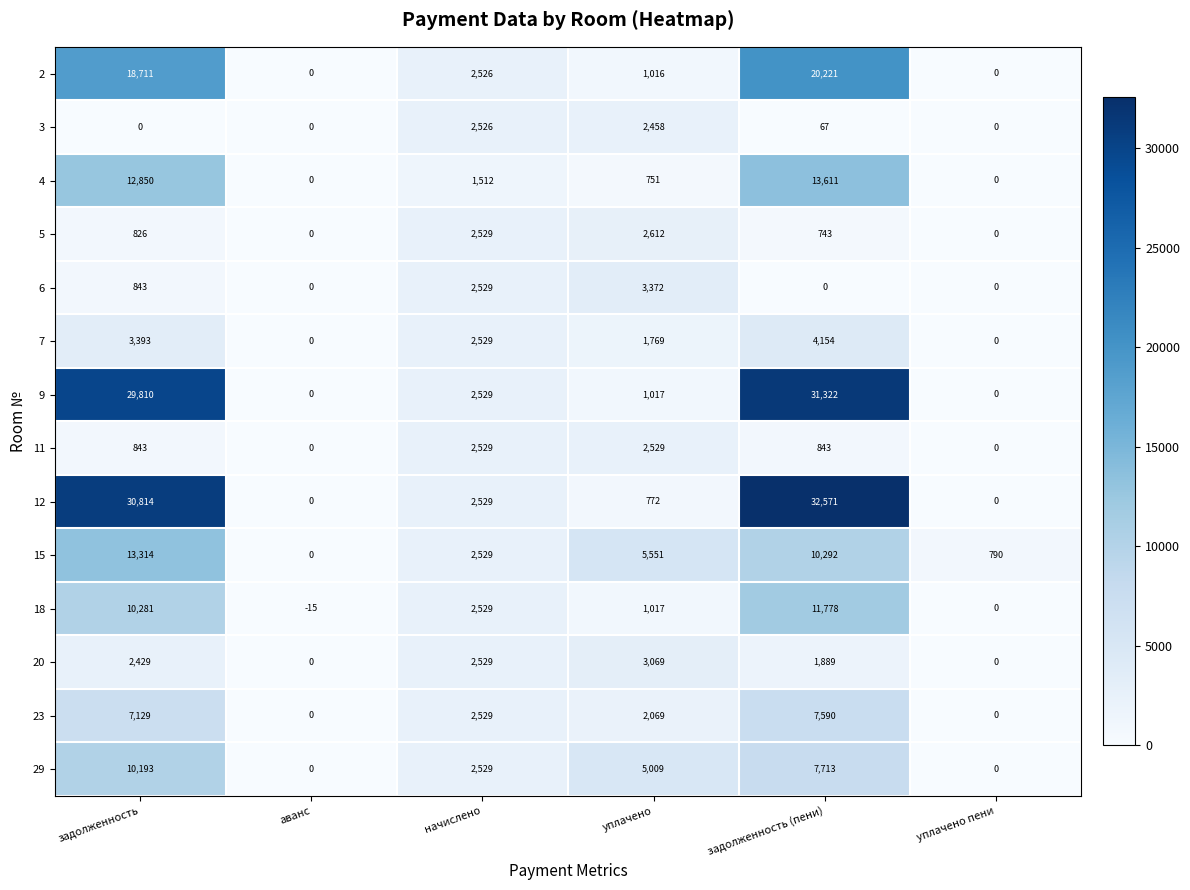

The value of 15 at задолженность is 9078. True or false?

False